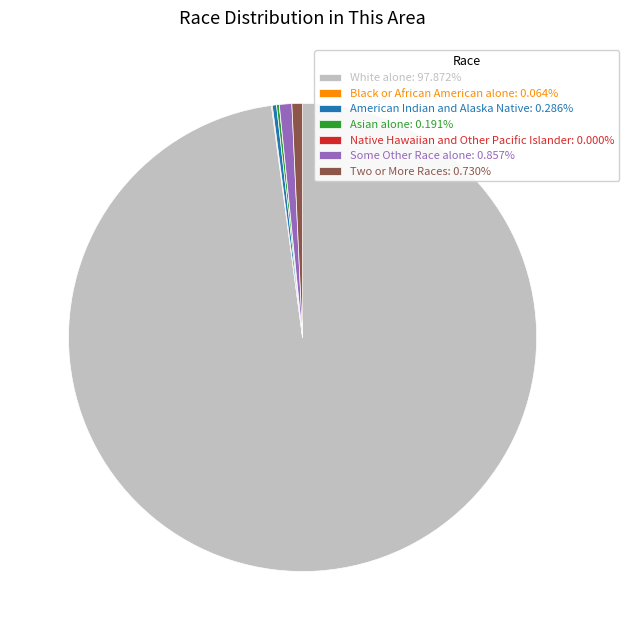

Do American Indian and Alaska Native and Some Other Race alone together represent more than half of the pie?

No